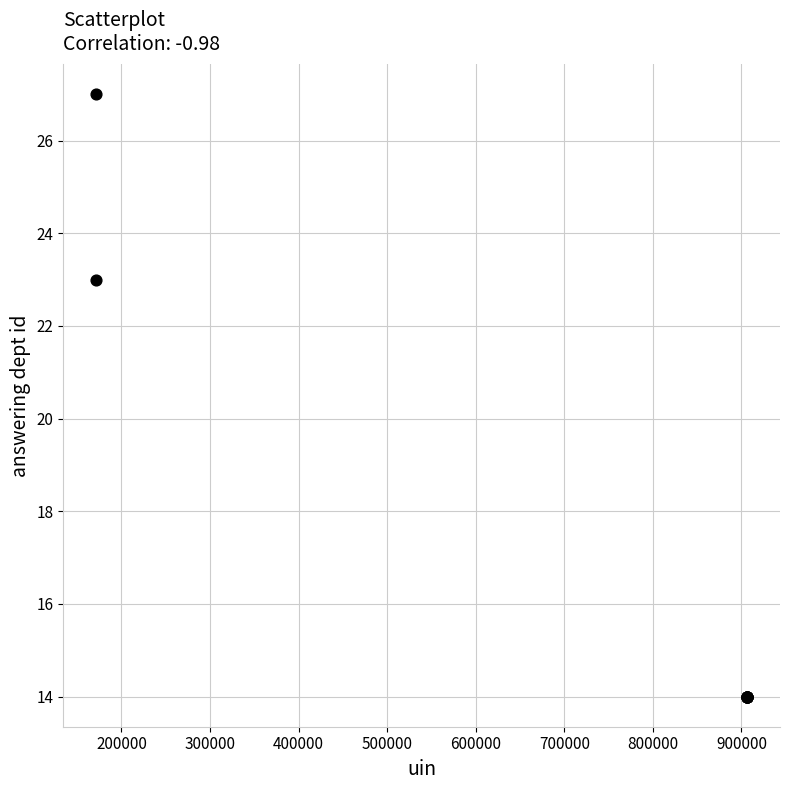

What Y value in the scatter plot is closest to 20?

23